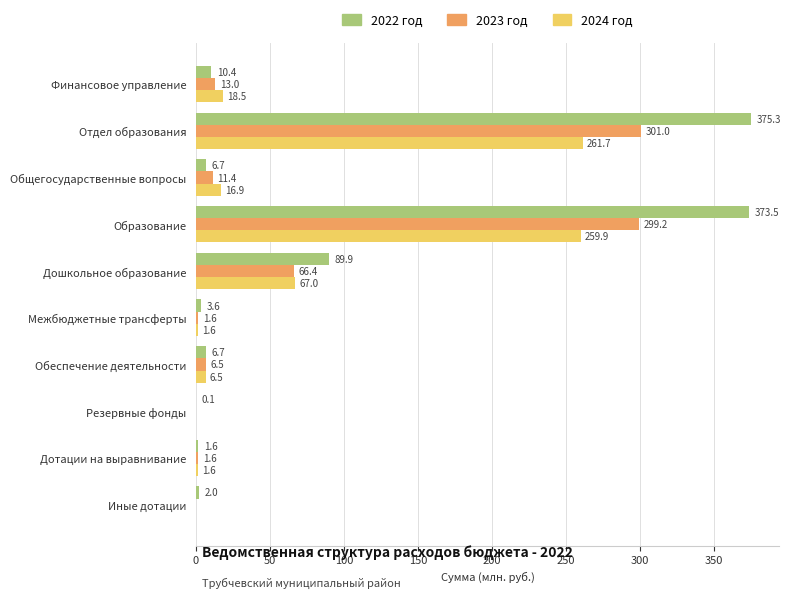

Is the value of 2024 год at Межбюджетные трансферты greater than the value of 2023 год at Общегосударственные вопросы?

No